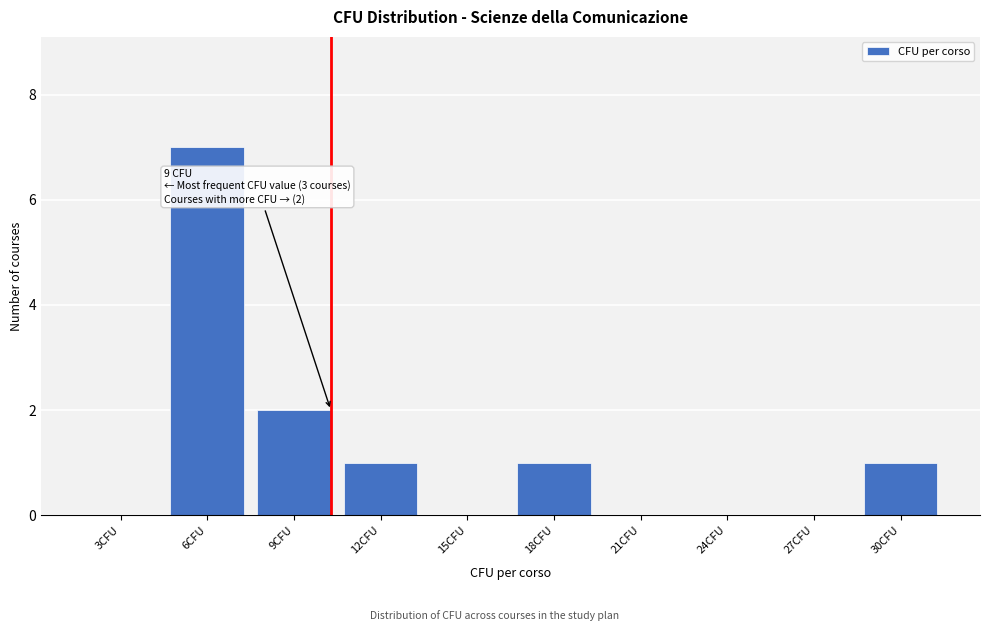

Reading left to right, list all the values displayed in this chart.

3CFU=0	6CFU=7	9CFU=2	12CFU=1	15CFU=0	18CFU=1	21CFU=0	24CFU=0	27CFU=0	30CFU=1